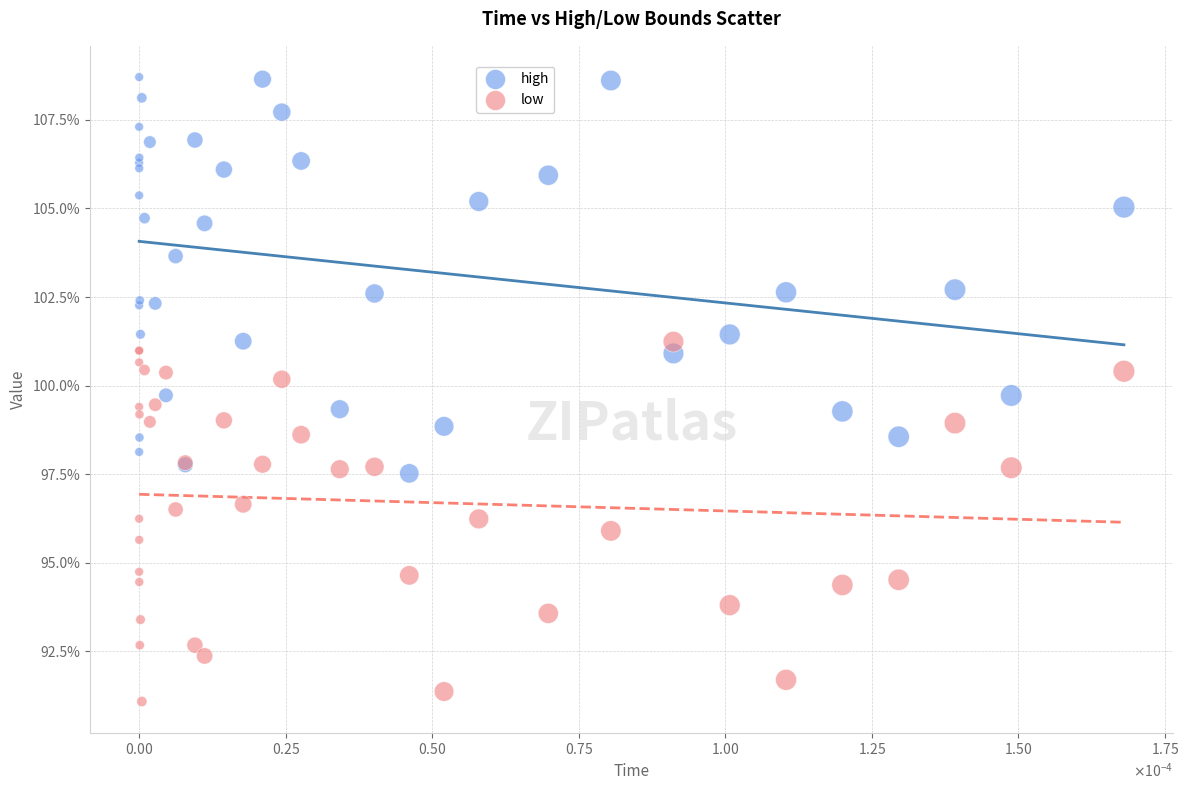

Which series has the largest Y range (max minus min)?

high